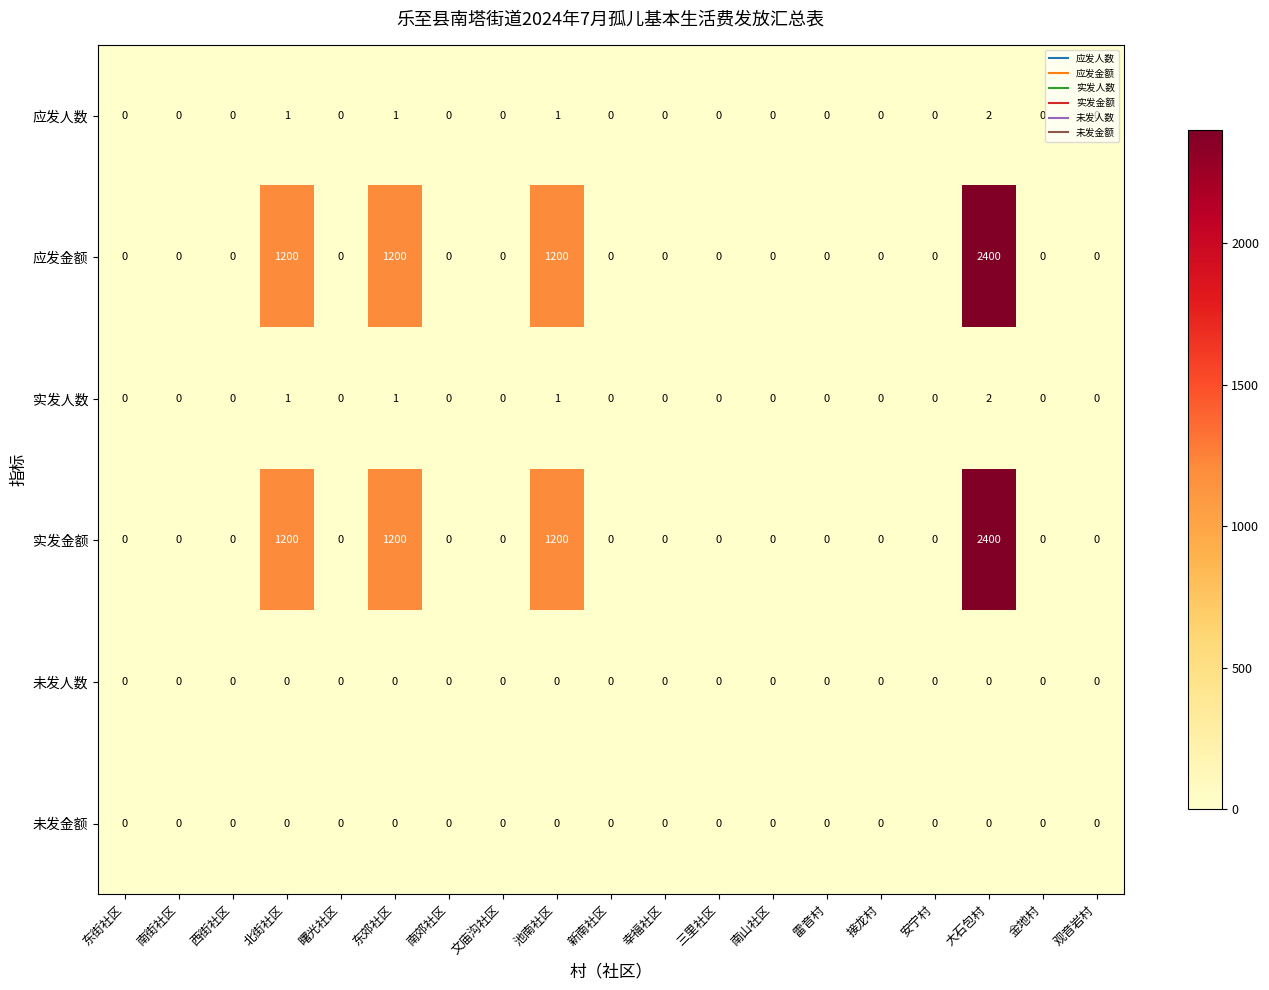

How many categories are shown in the chart?

19